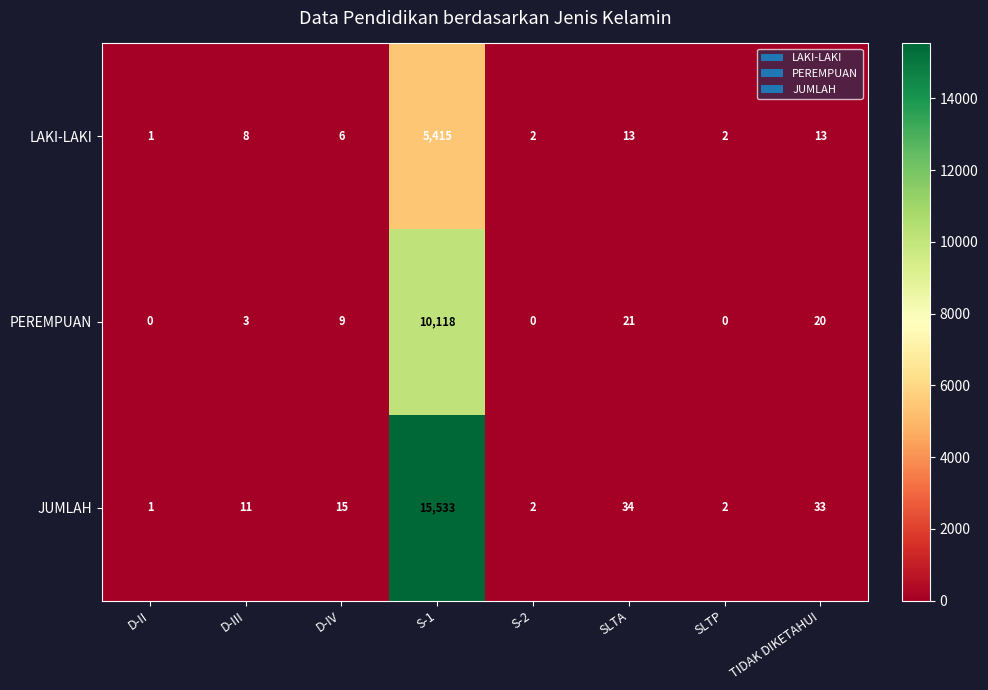

Which category has the highest value across all series?

S-1